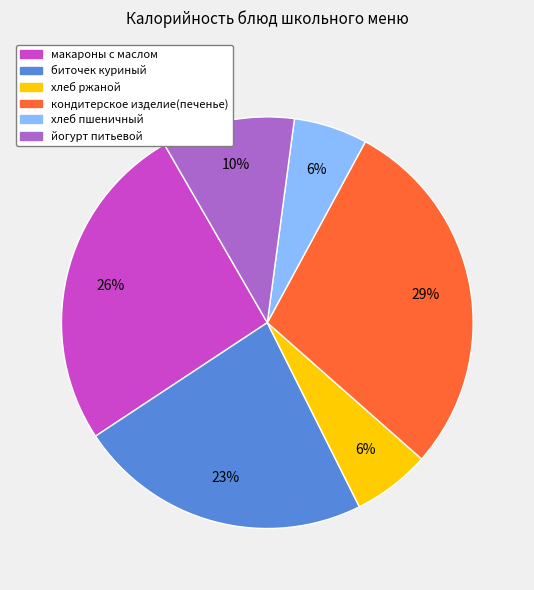

What percentage is the хлеб пшеничный slice, to the nearest percent?

6%